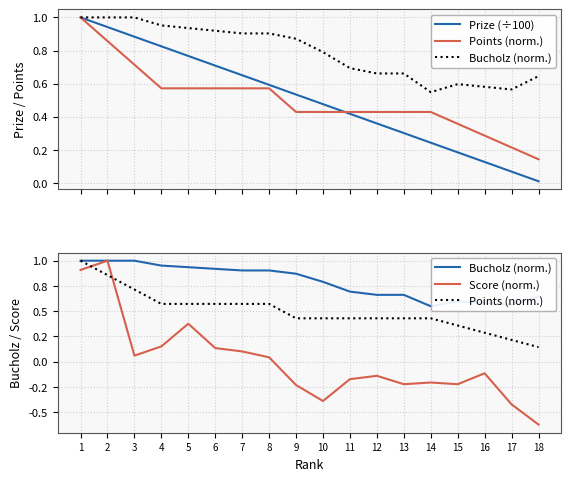

After their last crossing, which series has the higher values: Score (norm.) or Prize (÷100)?

Prize (÷100)